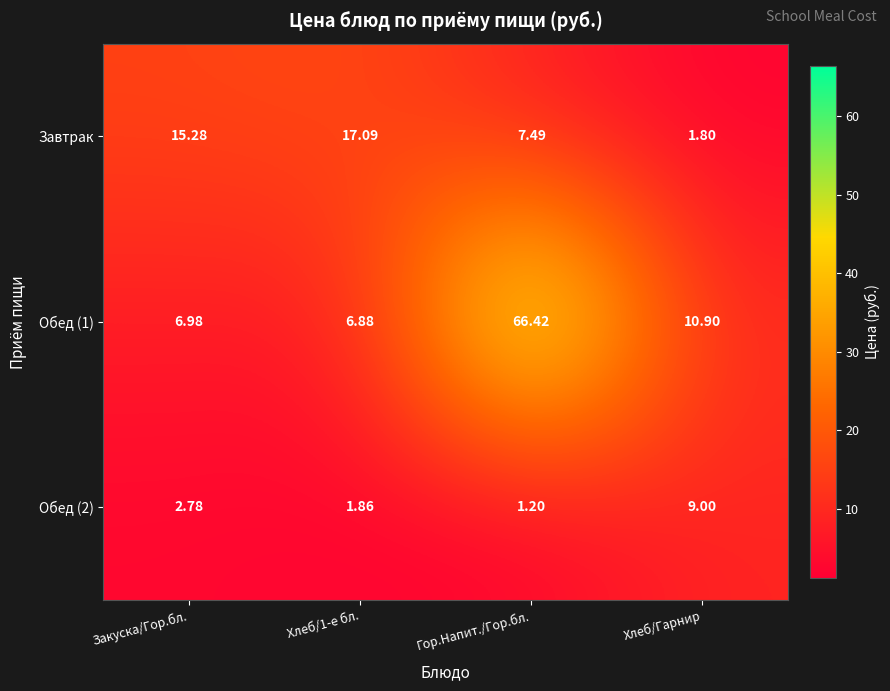

At which category is the sum across all series the highest?

Гор.Напит./Гор.бл.